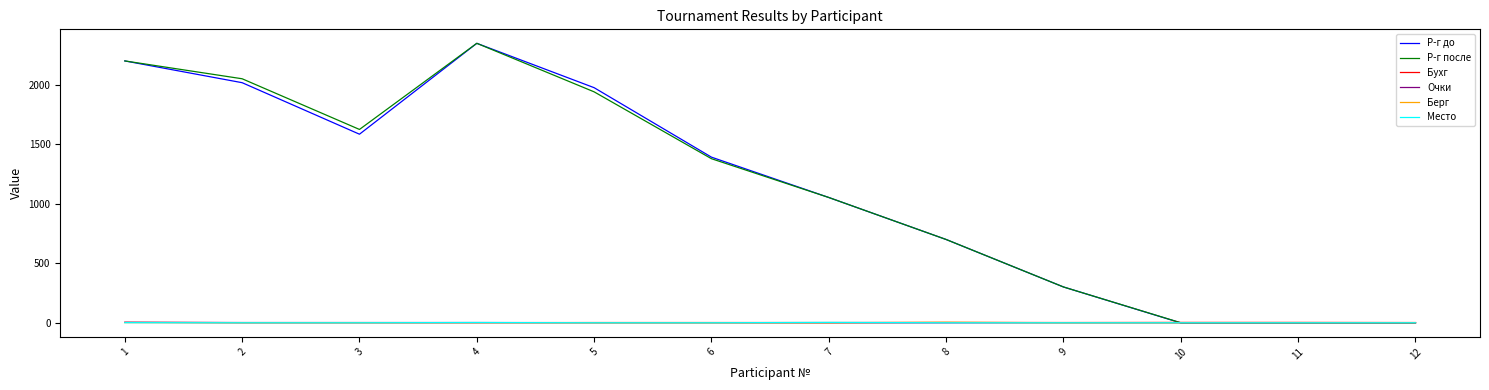

Is it true that Берг equals 1 at 3?

True